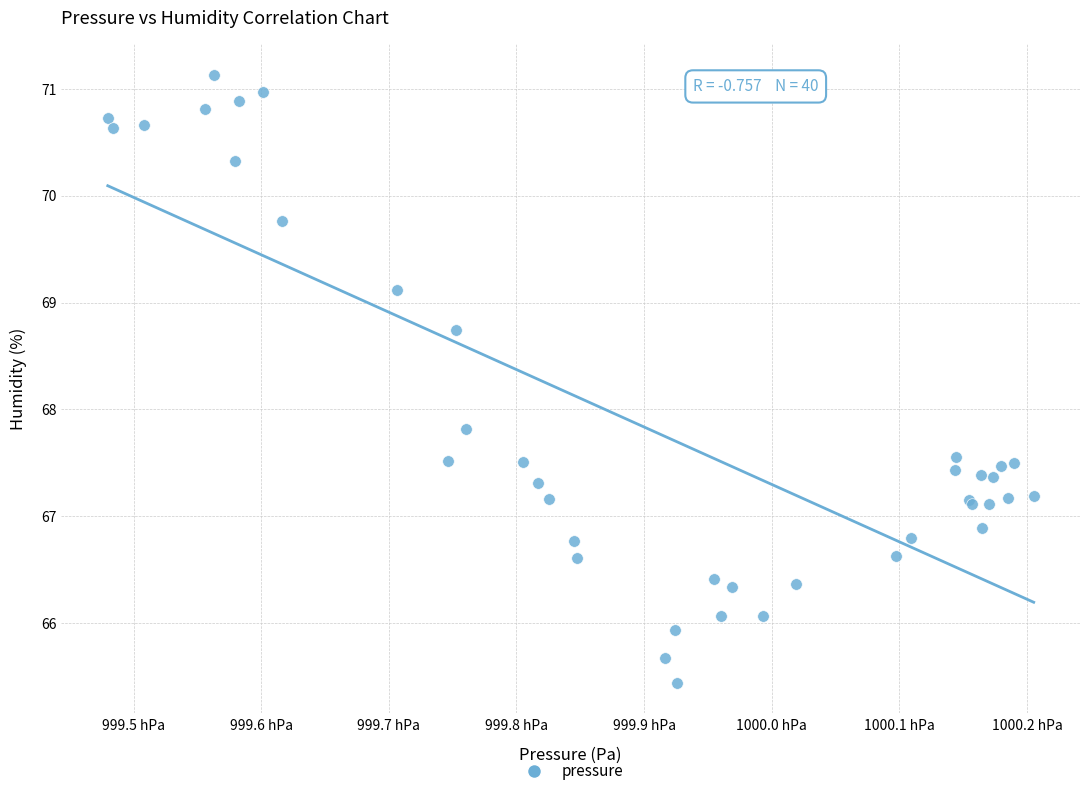

What Y value in the scatter plot is closest to 68?

67.8